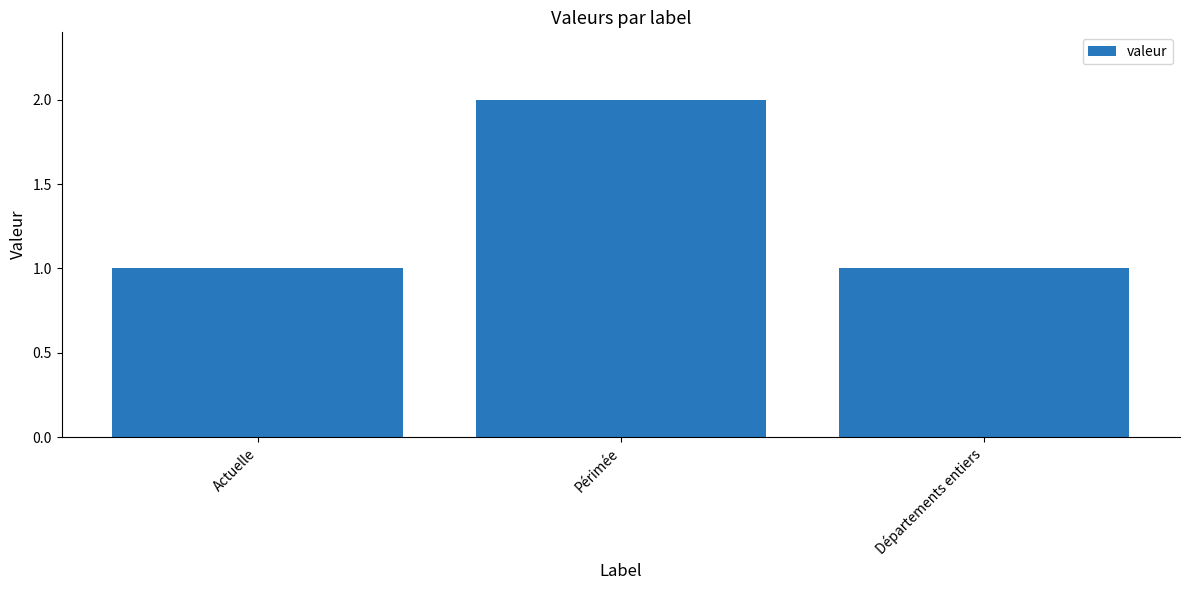

What is the sum of all values?

4